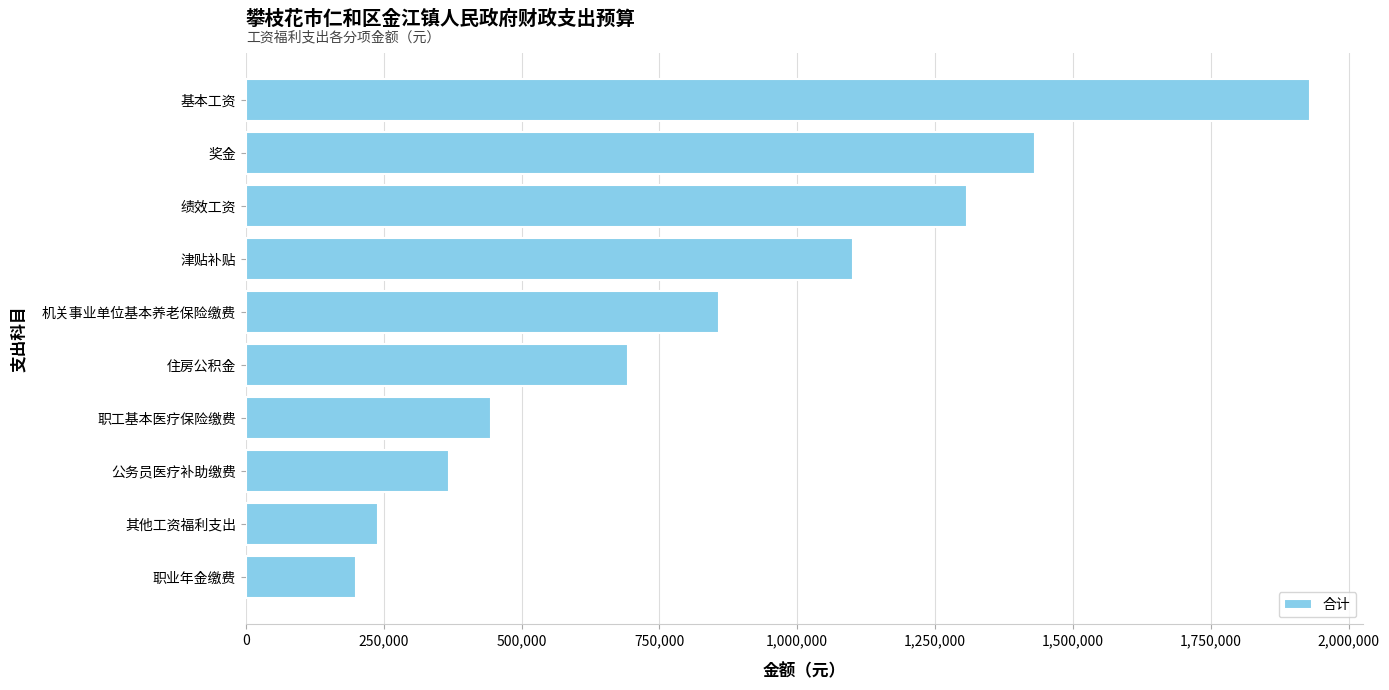

What is the value of the 2nd bar from the top?

1430684.0